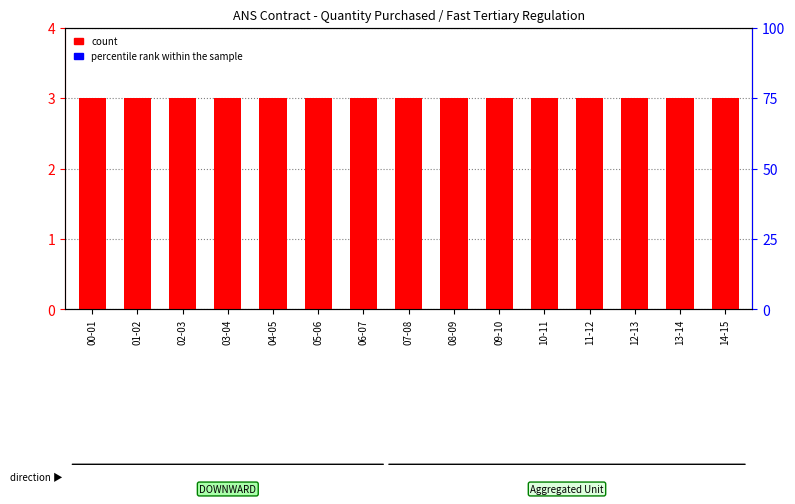

What is the total value across all series at 04-05?

3